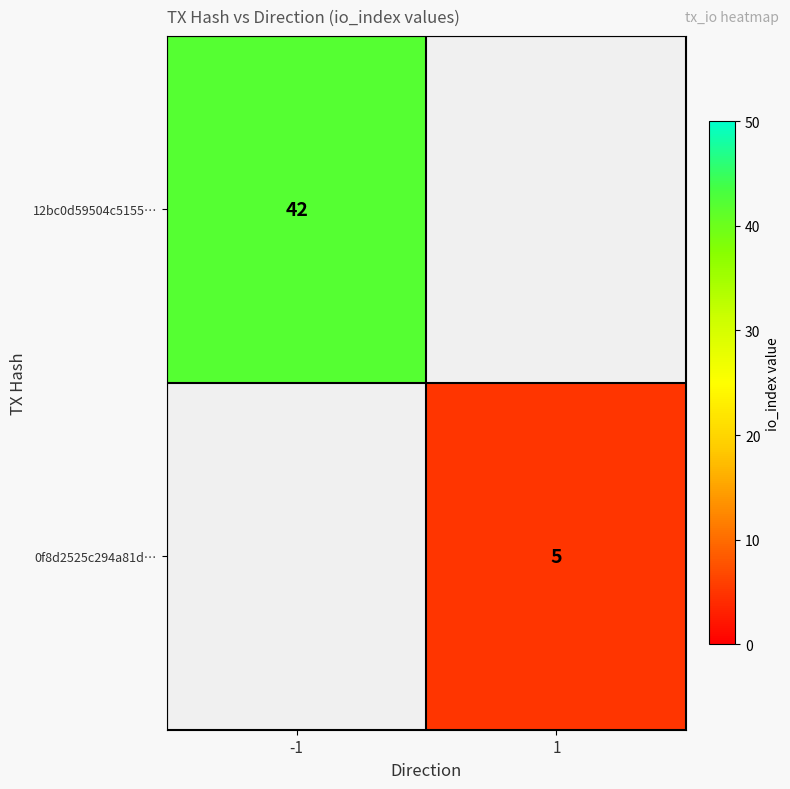

The 0f8d2525c294a81d… series shows 2 at 1. True or false?

False